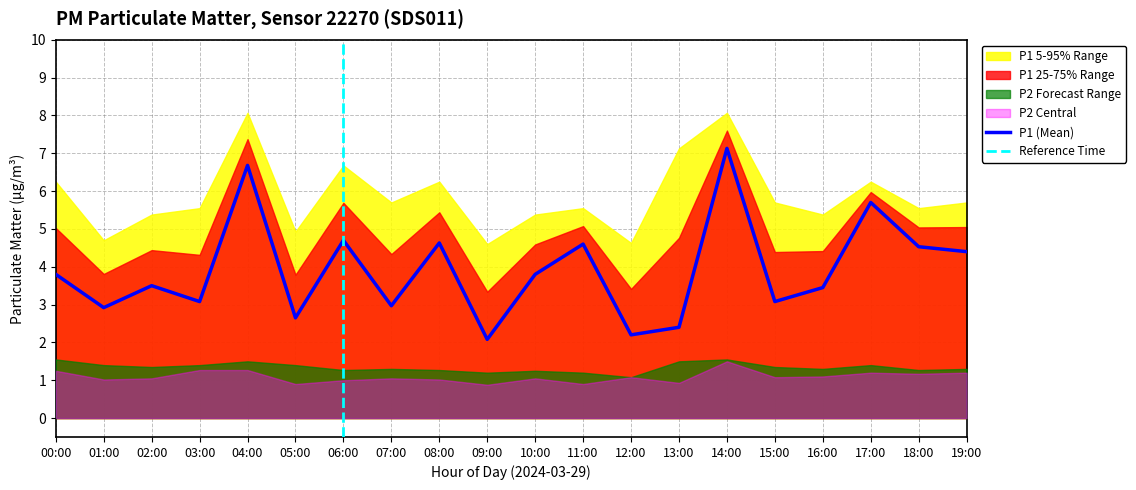

What is the label of the 17th point from the left?

16:00